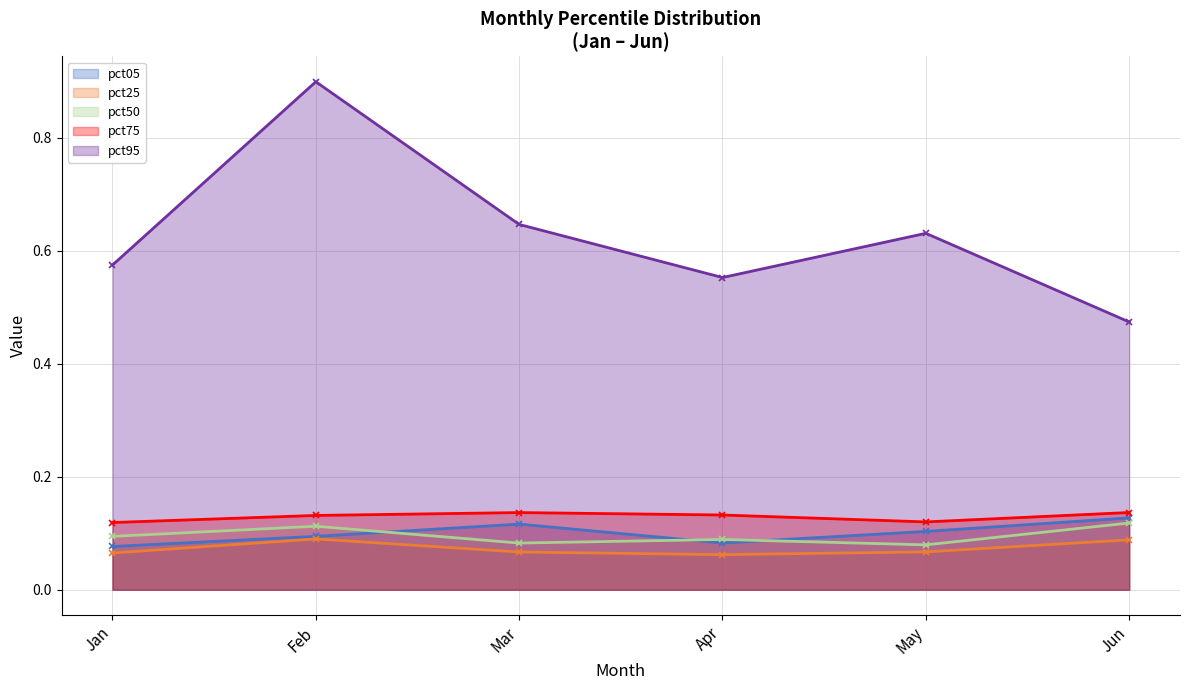

What is the value of the pct75 point at the 5th from the left?

0.1